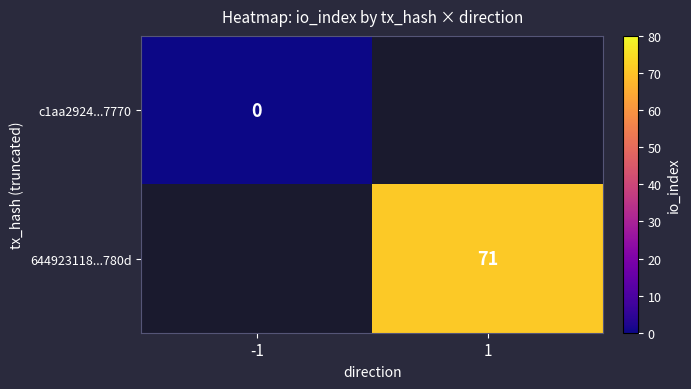

True or false: 644923118...780d has a value of 71 at 1.

True